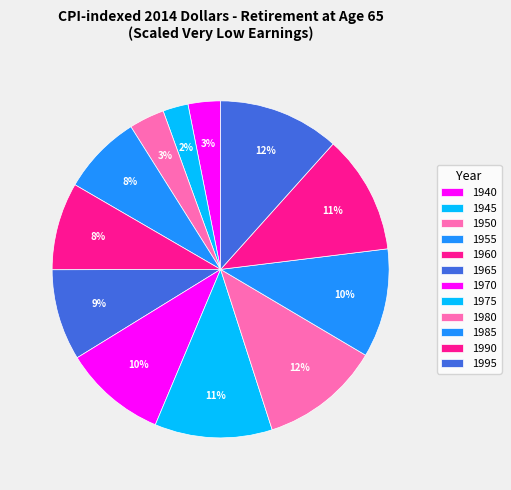

How many slices are in this pie chart?

12